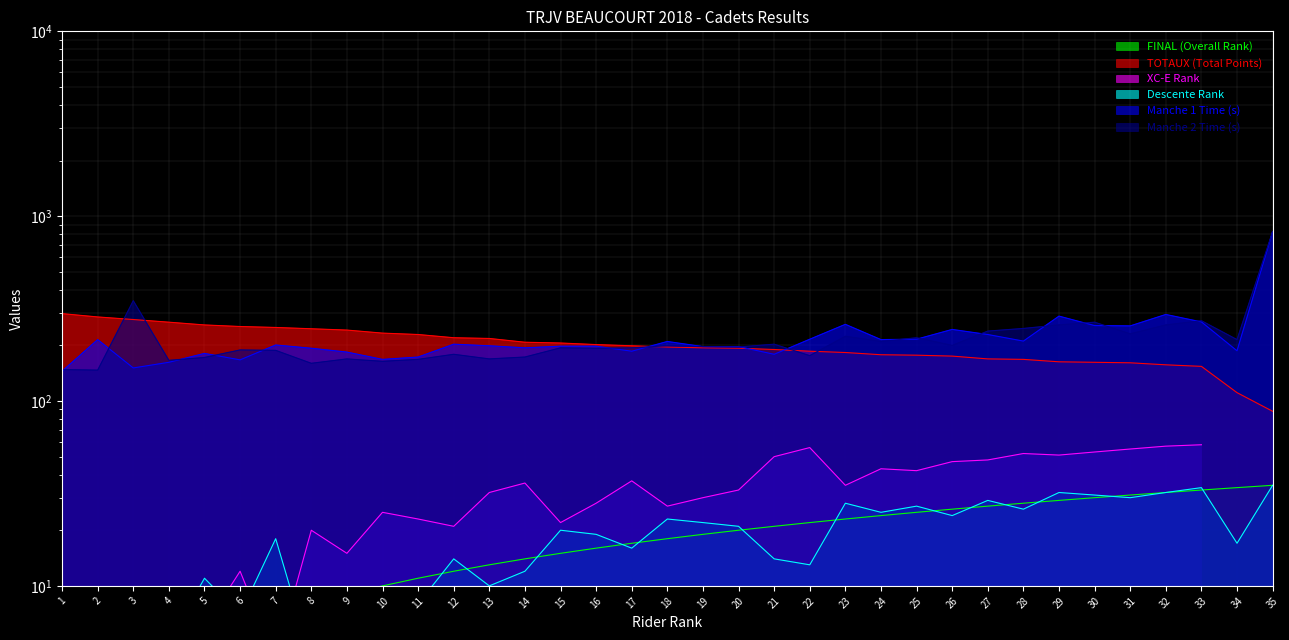

Rank the series at 3 from highest to lowest value.

Manche 2 Time (s), TOTAUX (Total Points), Manche 1 Time (s), FINAL (Overall Rank), Descente Rank